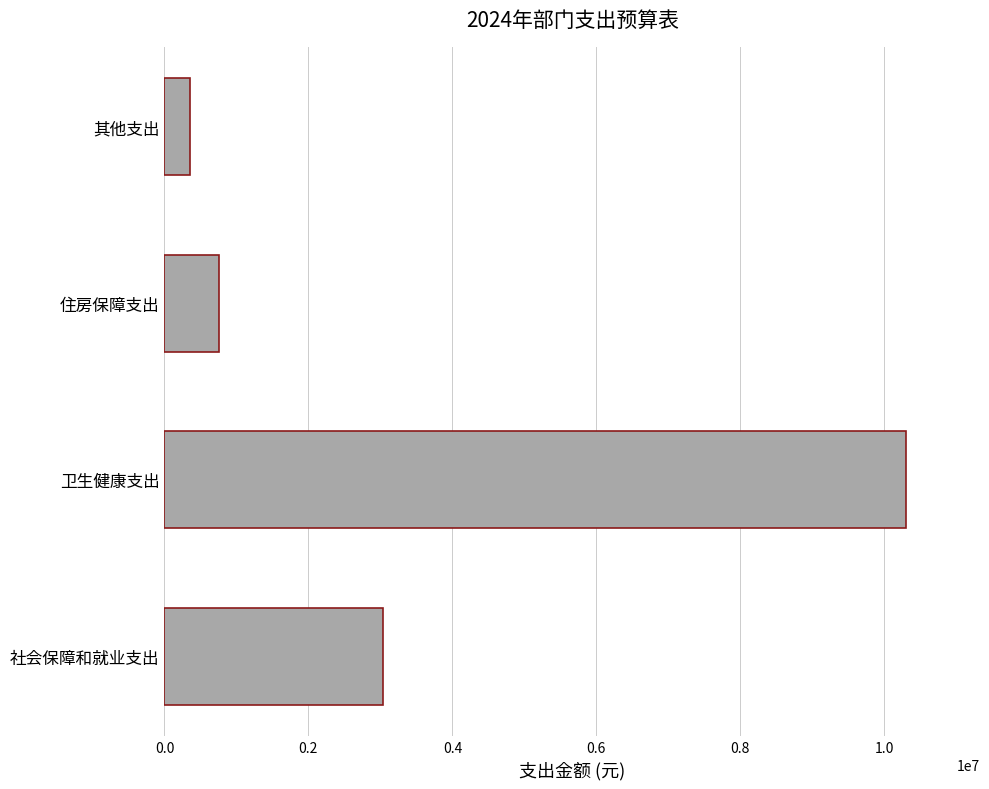

What is the maximum value shown in the chart?

10300691.4